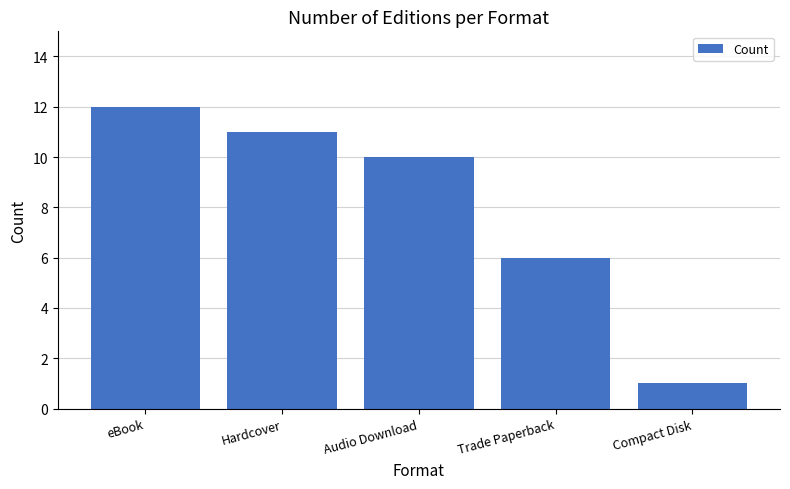

How many categories are shown in the chart?

5